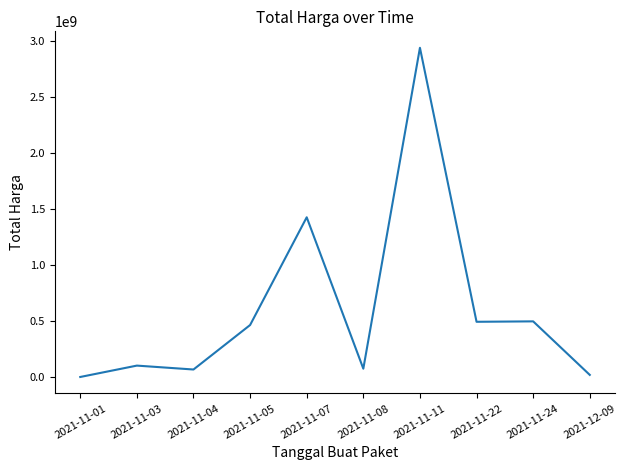

Where is the data nearest to the value 1469648420?

2021-11-07